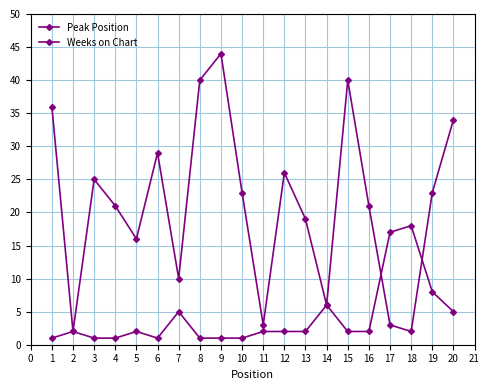

After their last crossing, which series has the higher values: Peak Position or Weeks on Chart?

Weeks on Chart